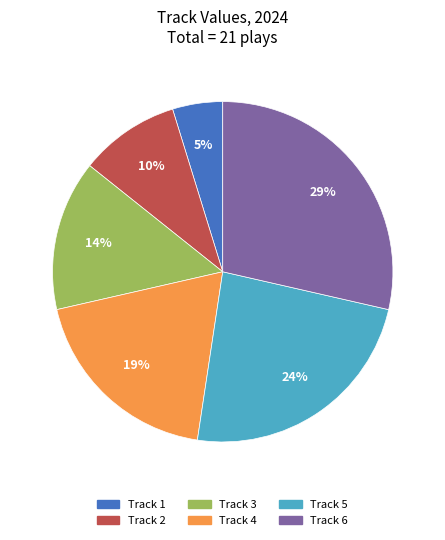

To the nearest percent, what is the average slice percentage?

17%